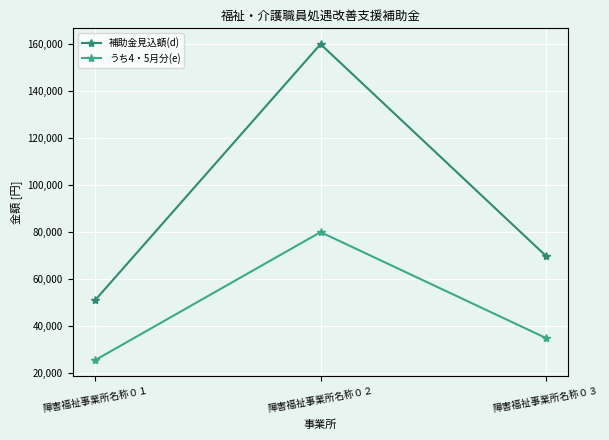

List the series in order of their overall mean, lowest first.

うち4・5月分(e), 補助金見込額(d)